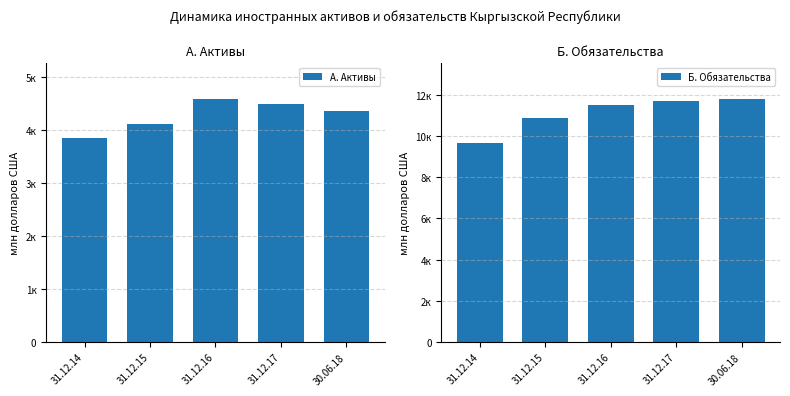

What is the difference between the highest and lowest values at 31.12.17?

7220.1